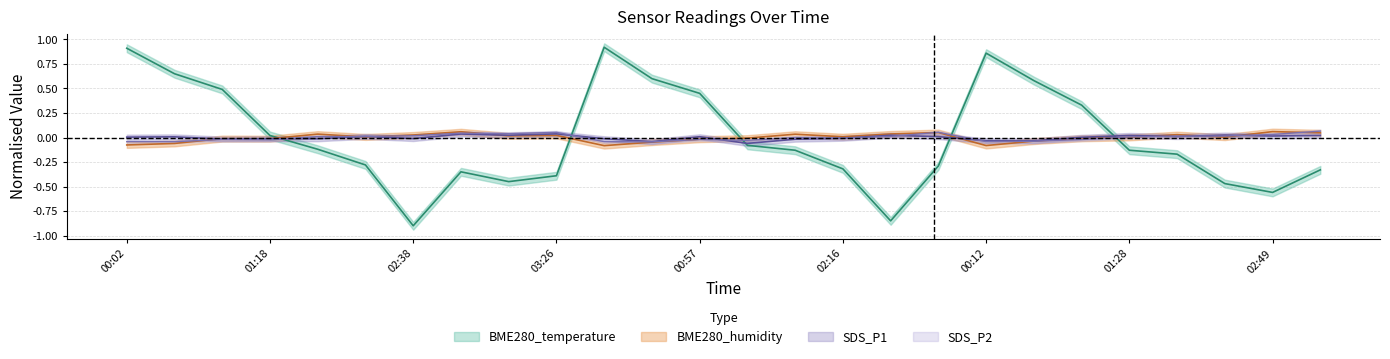

What is the minimum value for BME280_humidity?

-0.1